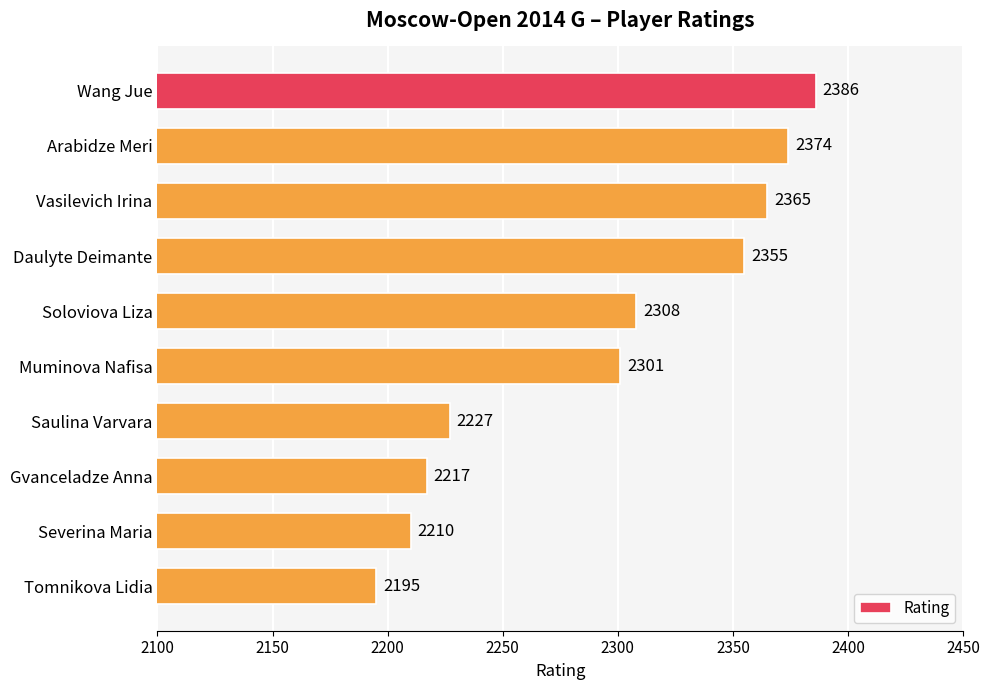

Where is the data nearest to the value 2290?

Muminova Nafisa